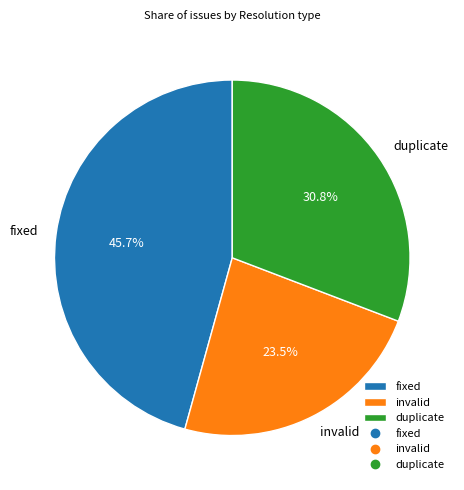

Is there a majority slice in this chart?

No